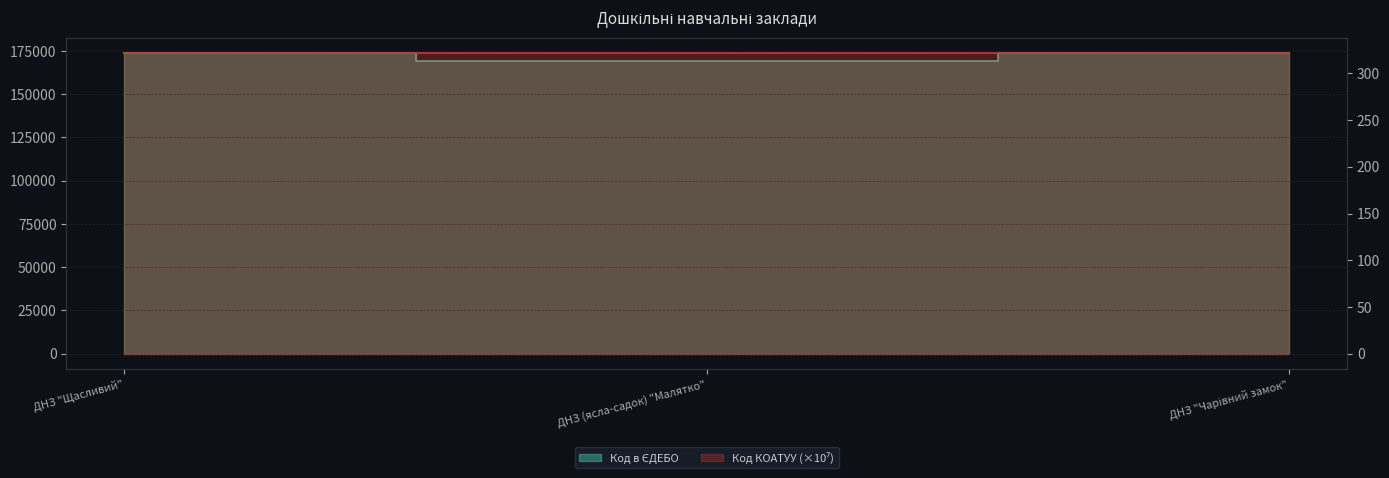

List the labels in order of value, smallest first.

ДНЗ (ясла-садок) "Малятко", ДНЗ "Щасливий", ДНЗ "Чарівний замок"